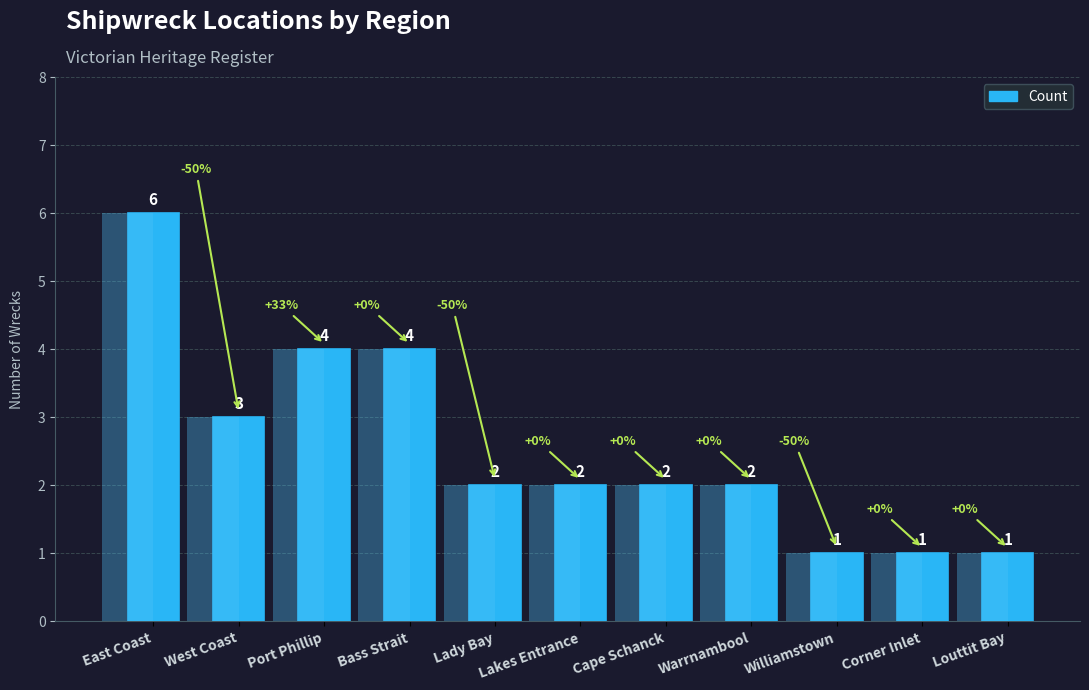

Rank the categories by value from highest to lowest.

East Coast, Port Phillip, Bass Strait, West Coast, Lady Bay, Lakes Entrance, Cape Schanck, Warrnambool, Williamstown, Corner Inlet, Louttit Bay